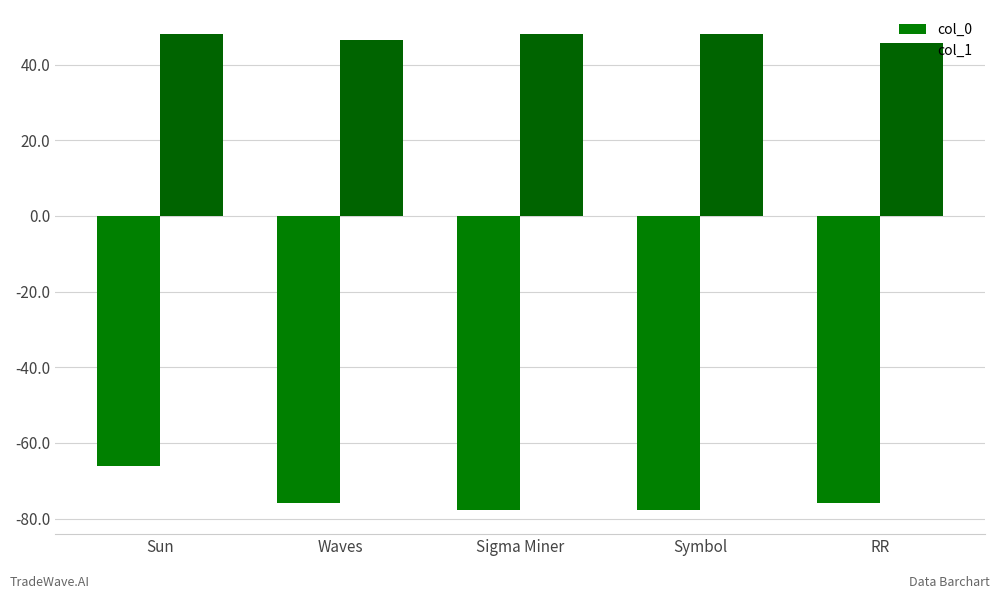

How many series are shown in this chart?

2